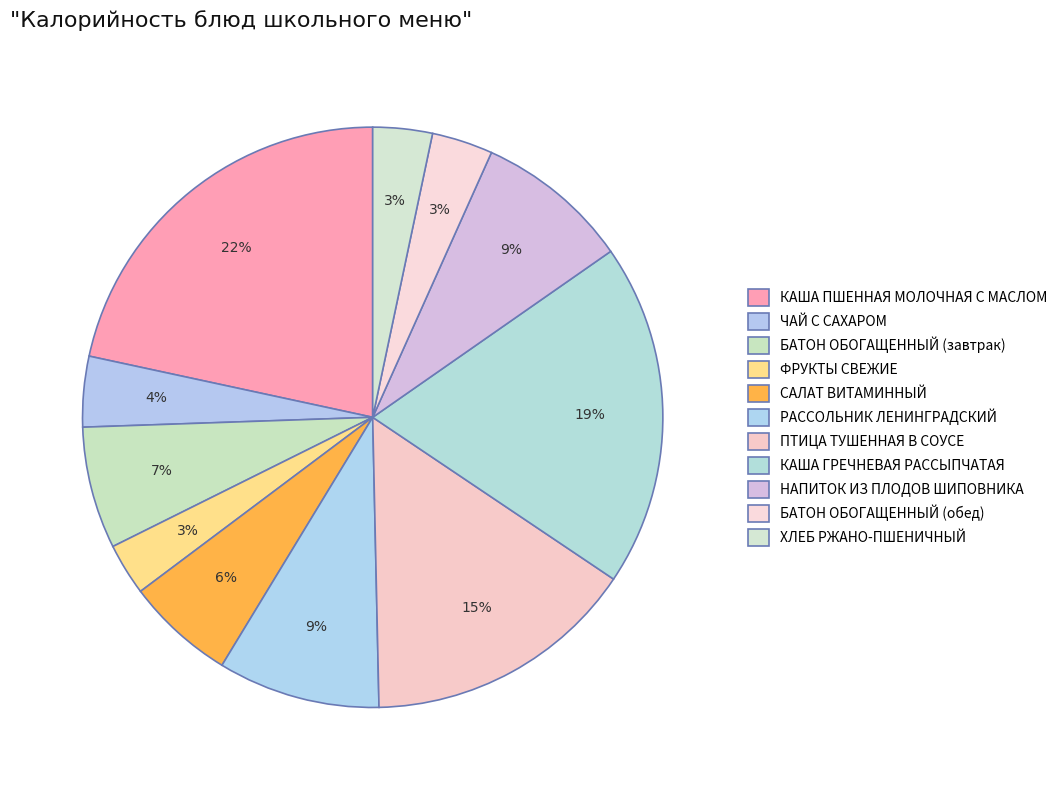

Is there a majority slice in this chart?

No